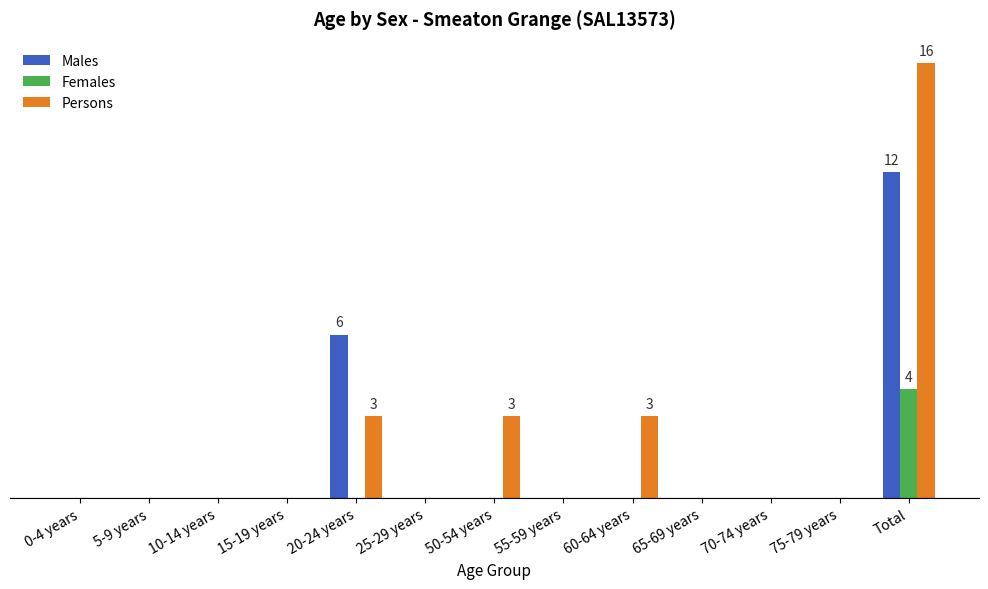

Count the Females values in the range 0 to 1.

12